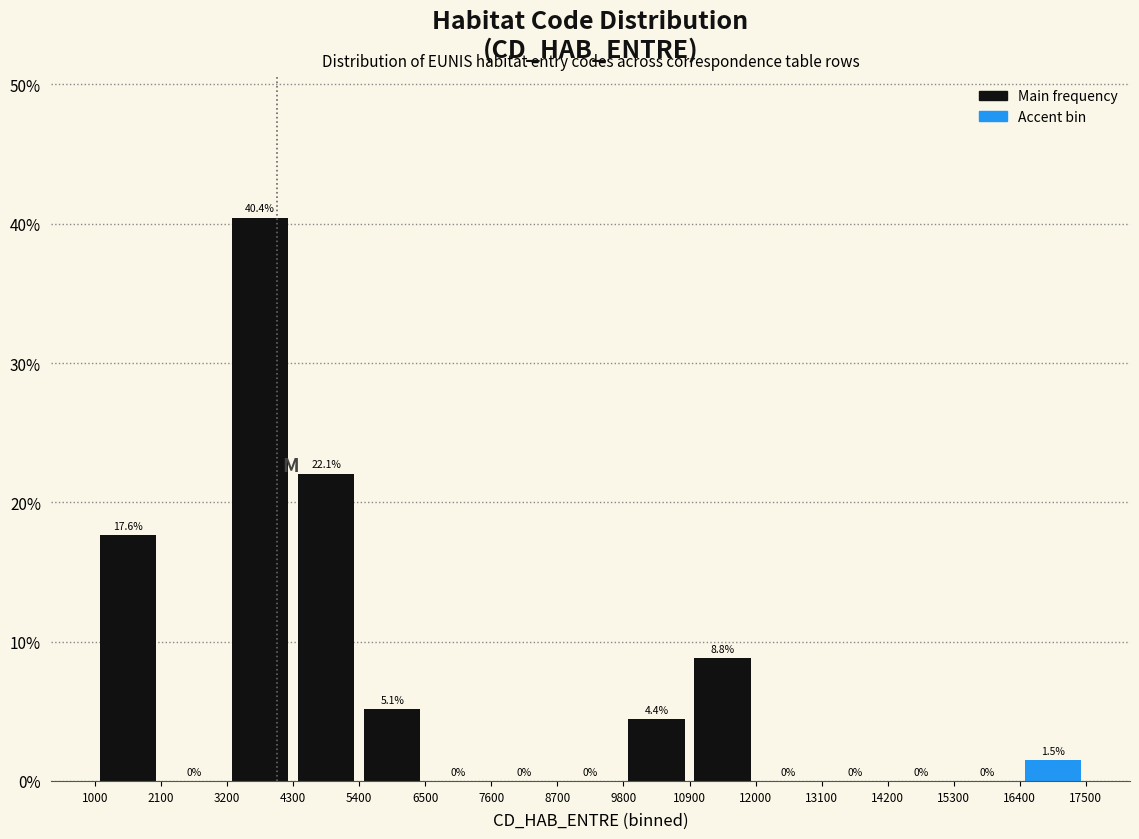

Reading left to right, transcribe this chart: for each bar, give the range it covers on the x-axis and its height.

1000 to 2100: 17.6
2100 to 3200: 0.0
3200 to 4300: 40.4
4300 to 5400: 22.1
5400 to 6500: 5.1
6500 to 7600: 0.0
7600 to 8700: 0.0
8700 to 9800: 0.0
9800 to 10900: 4.4
10900 to 12000: 8.8
12000 to 13100: 0.0
13100 to 14200: 0.0
14200 to 15300: 0.0
15300 to 16400: 0.0
16400 to 17500: 1.5